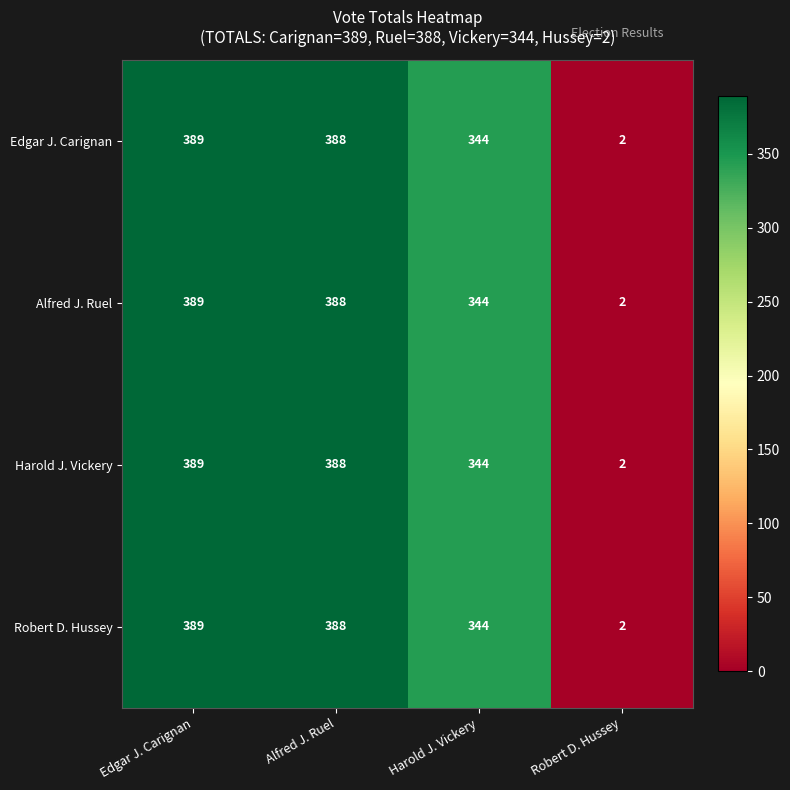

What is the difference between the maximum and minimum values in the Edgar J. Carignan series?

387